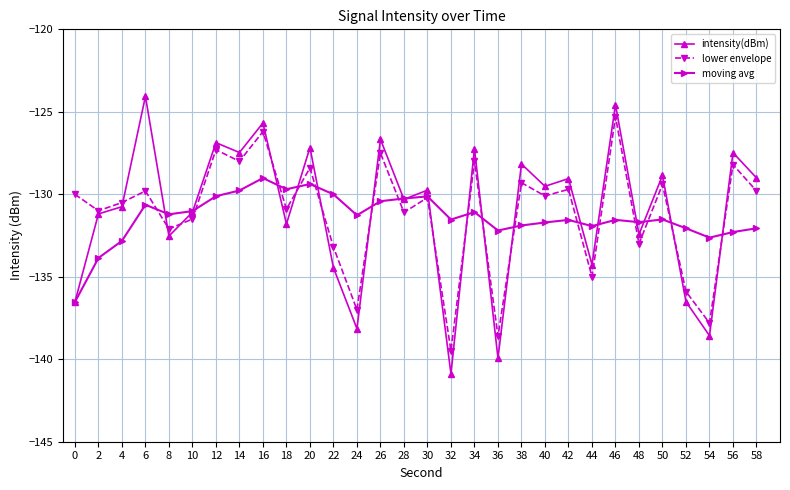

Which category has the lowest value across all series?

32